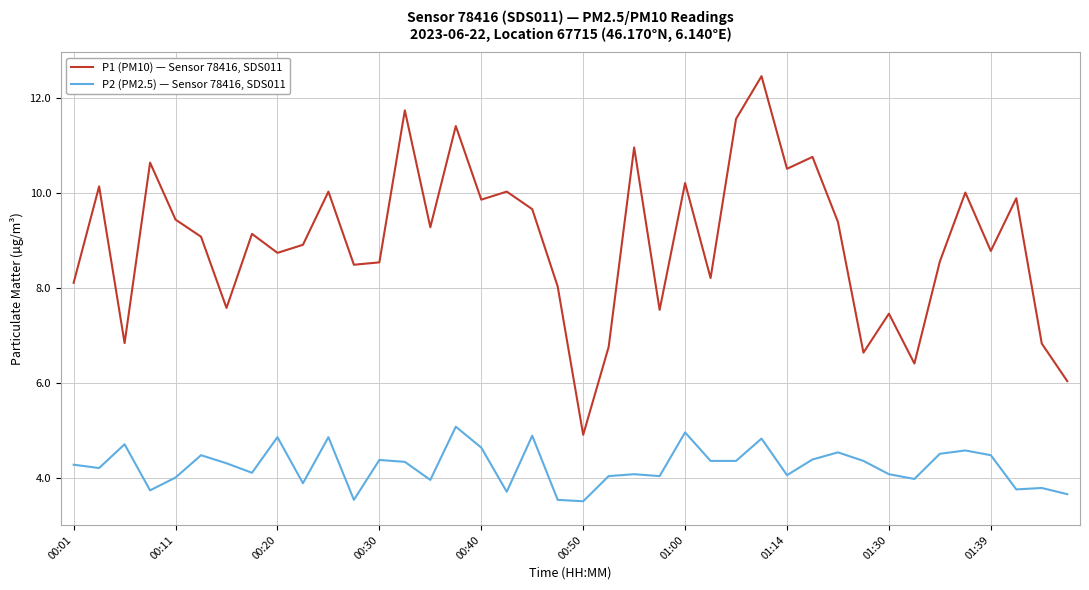

Which series has the largest range (max minus min)?

P1 (PM10) — Sensor 78416, SDS011